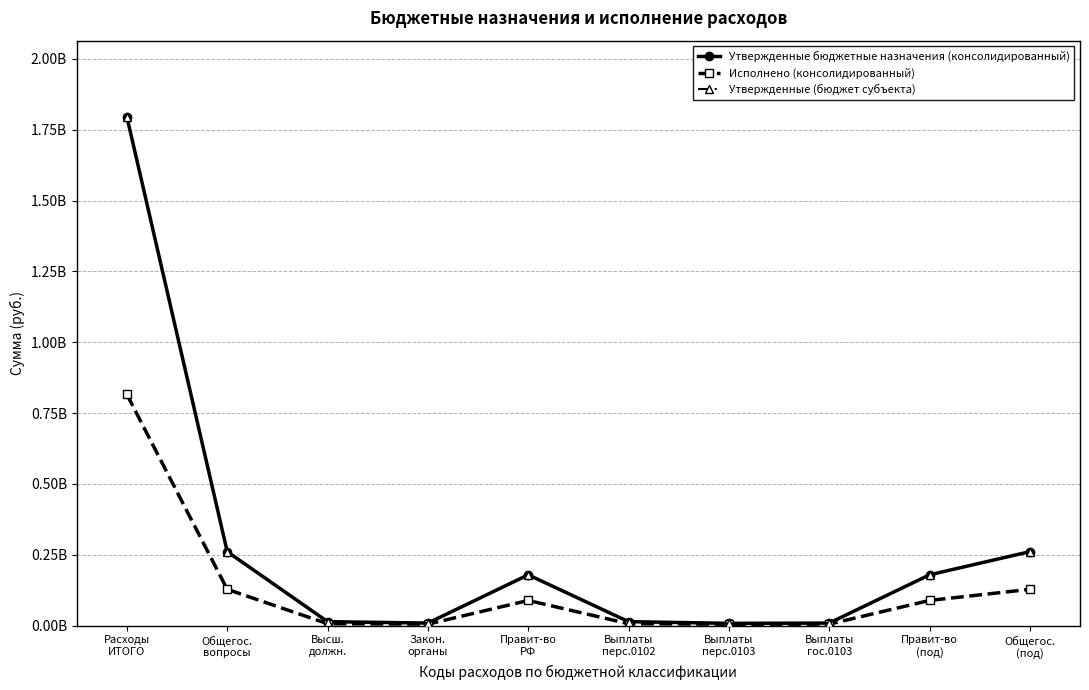

What is the maximum value for Исполнено (консолидированный)?

815796055.6